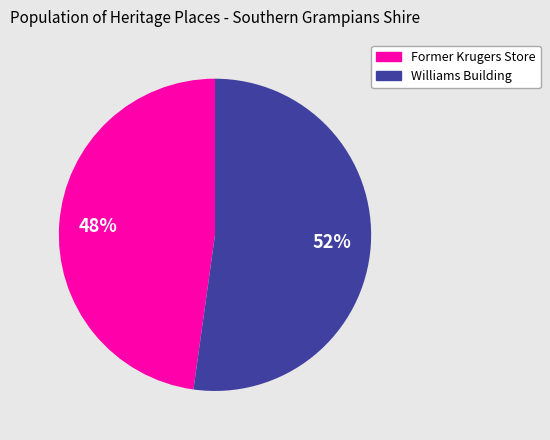

How many slices are in this pie chart?

2